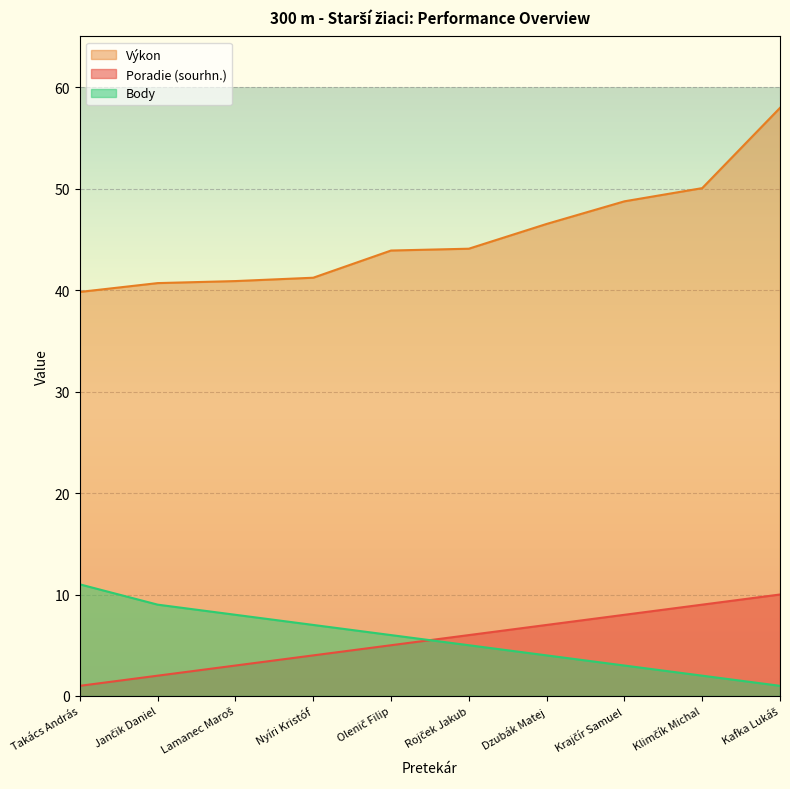

What is the label of the 9th point from the left?

Klimčík Michal